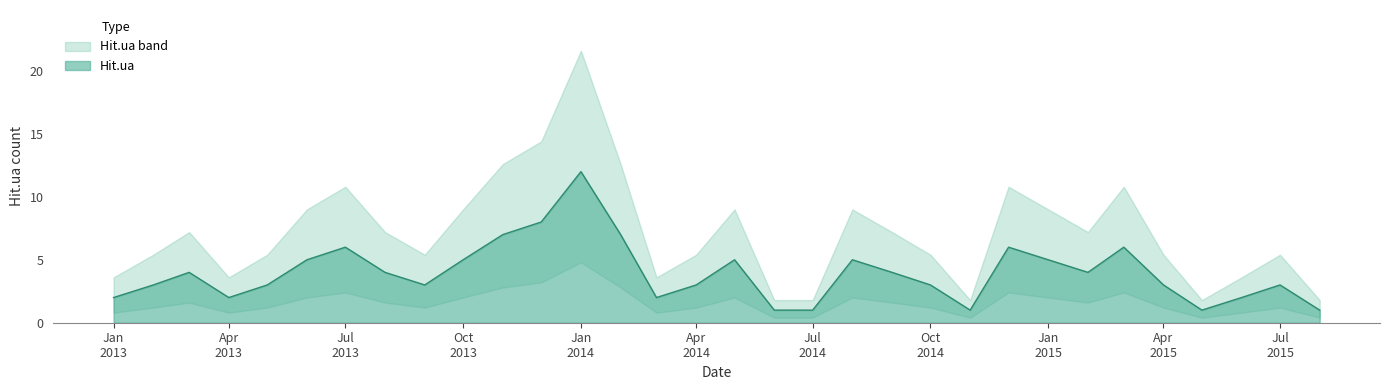

What is the average value?

4